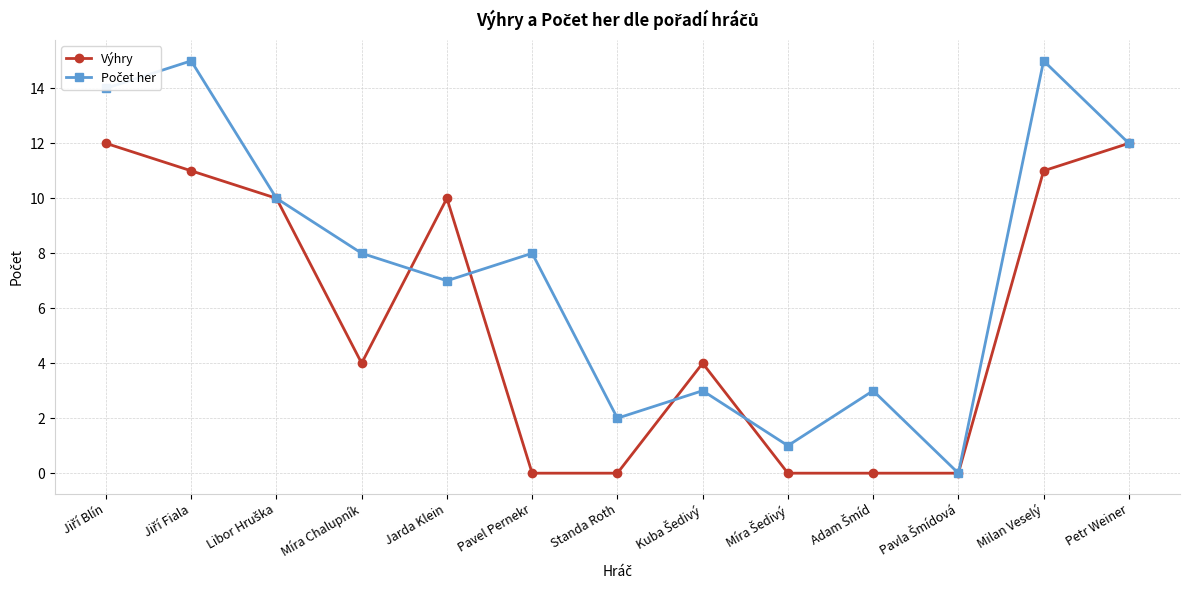

What is the greatest value displayed?

15.0